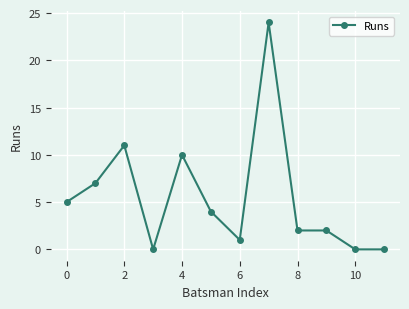

What is the greatest value displayed?

24